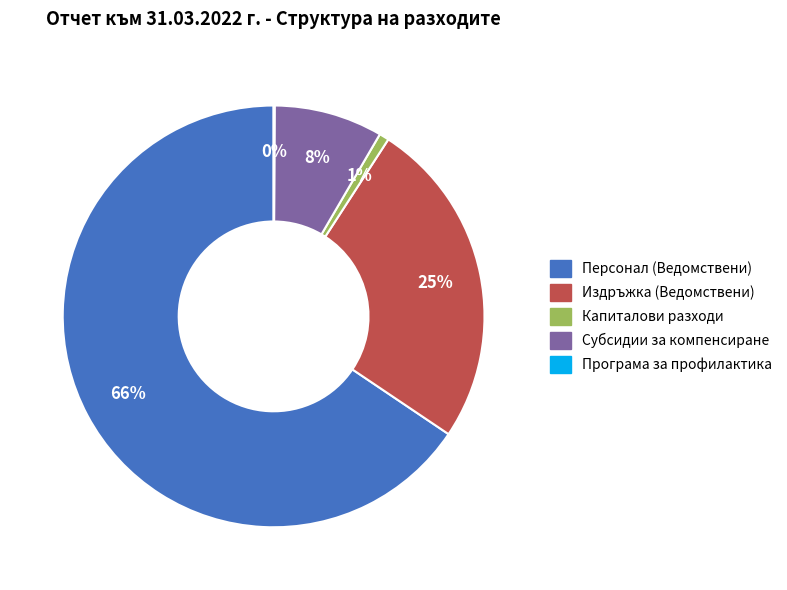

Approximately how many times larger is the value at Субсидии за компенсиране compared to Персонал (Ведомствени)?

0.1